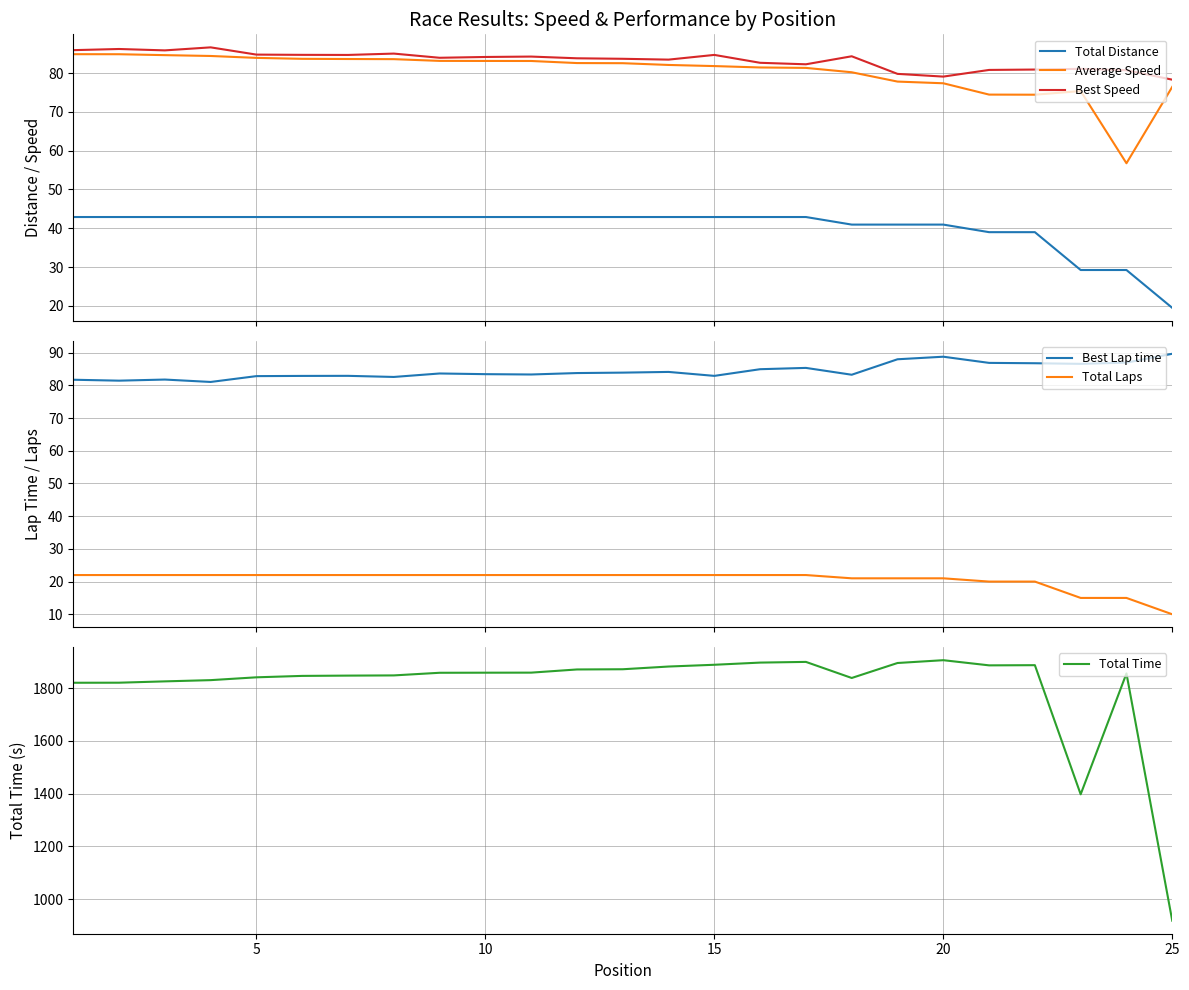

Which series has the widest spread of values?

Total Time